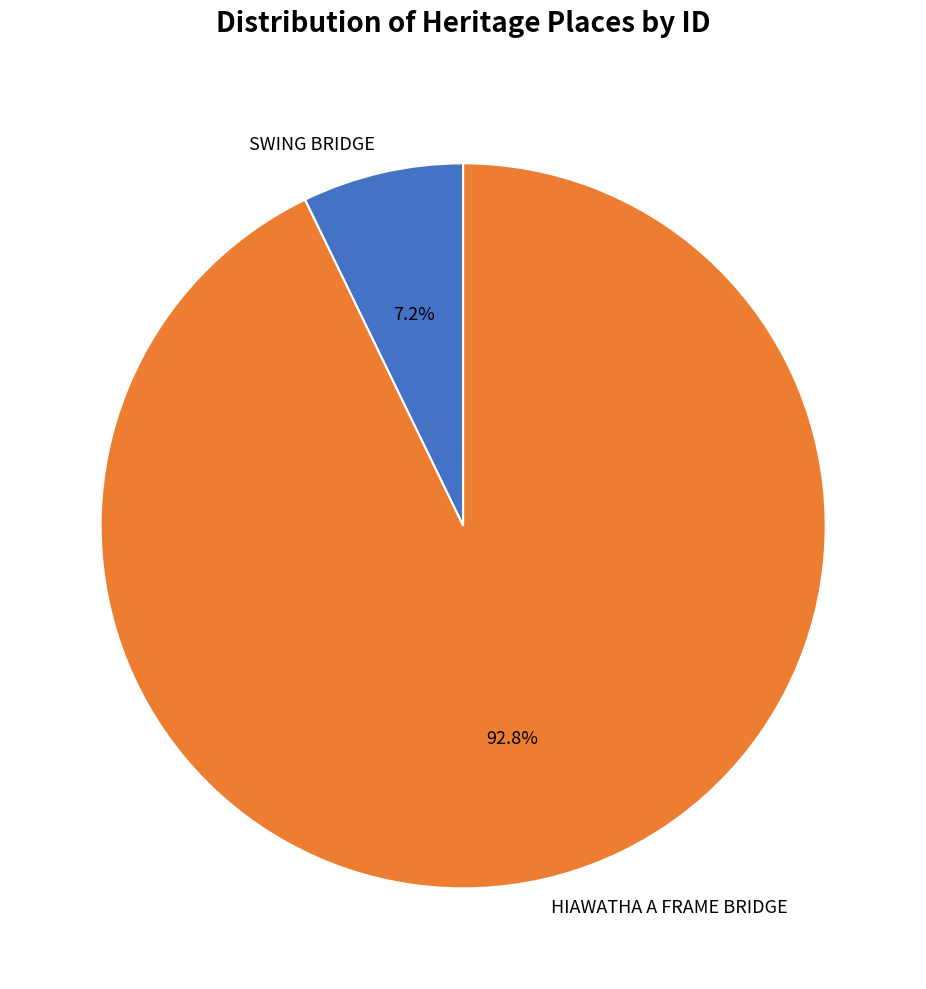

How many slices are in this pie chart?

2